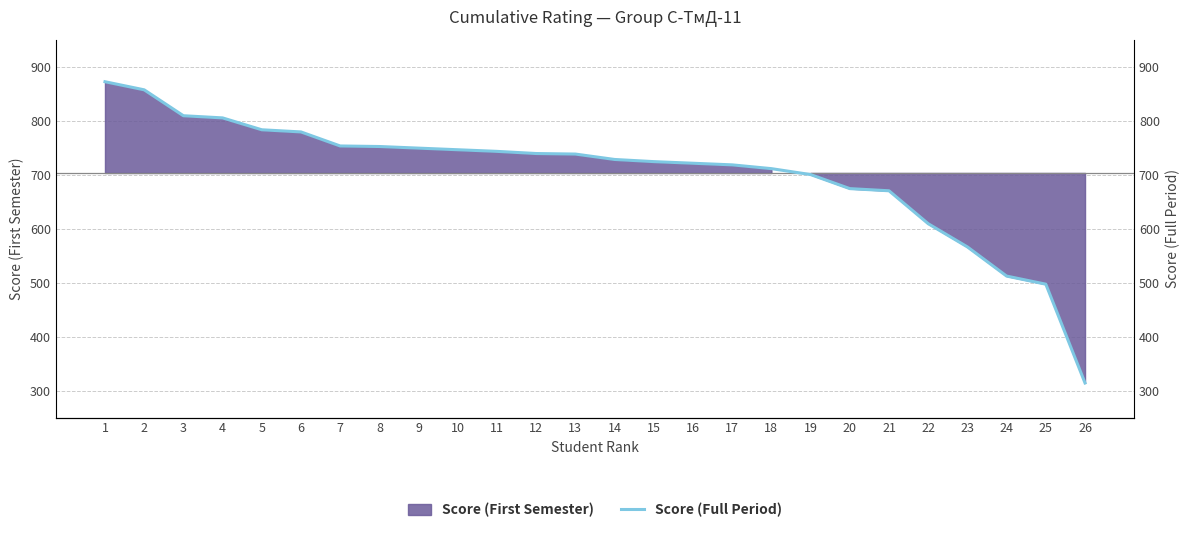

Rank the categories by value from lowest to highest.

26, 25, 24, 23, 22, 21, 20, 19, 18, 17, 16, 15, 14, 13, 12, 11, 10, 9, 8, 7, 6, 5, 4, 3, 2, 1